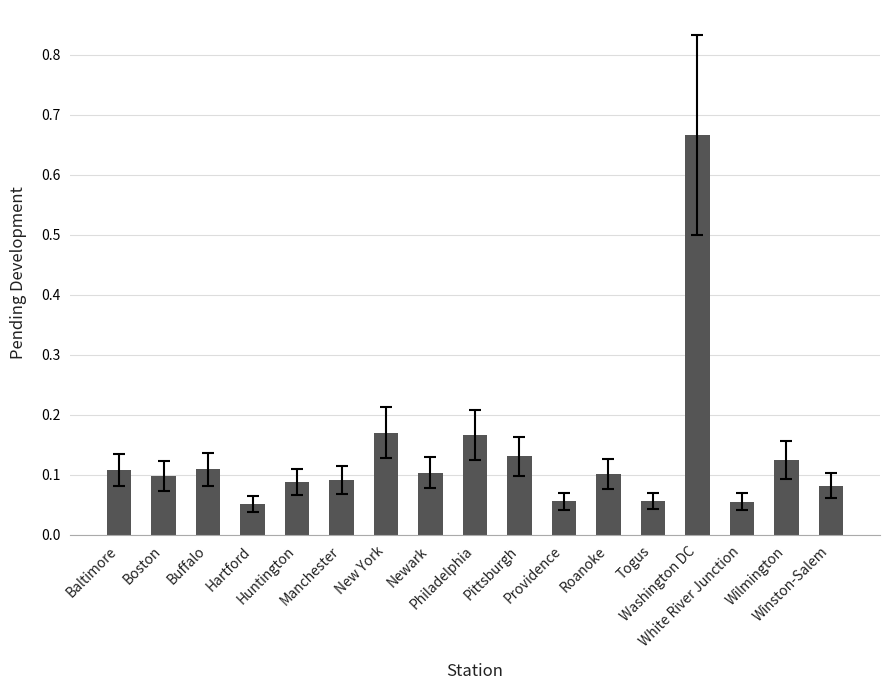

What is the difference between the maximum and minimum values?

0.6